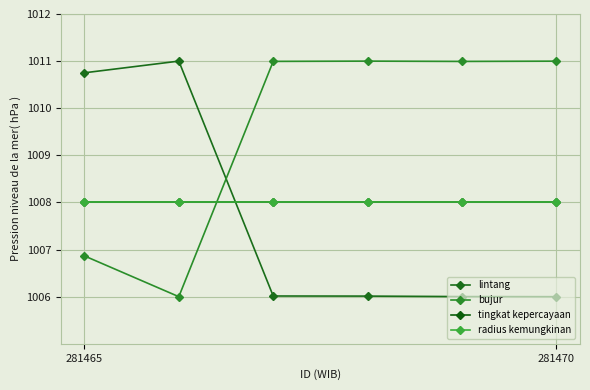

Is this an area chart (filled region under the line)?

No